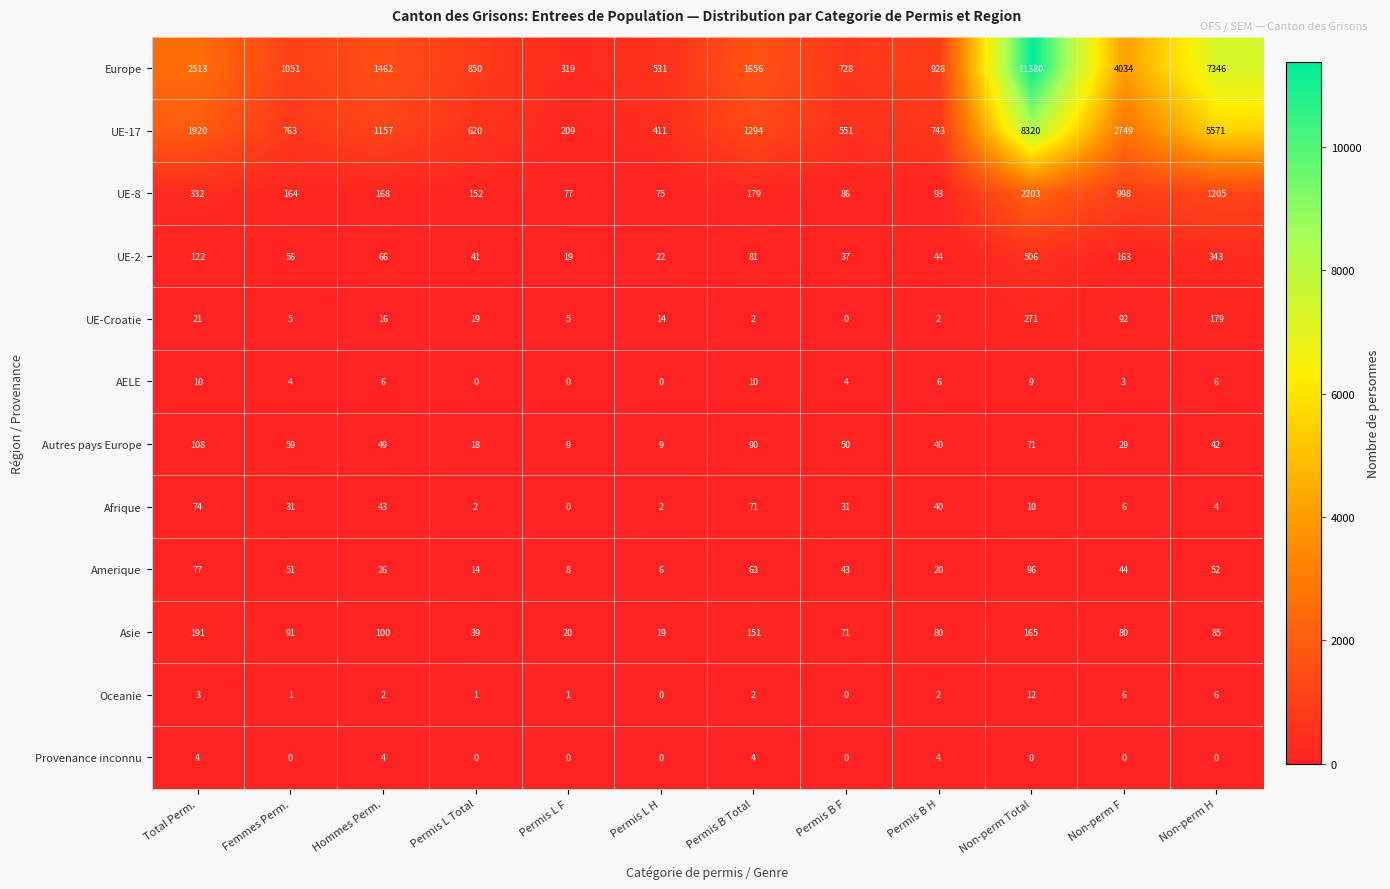

Which series has the widest spread of values?

Europe